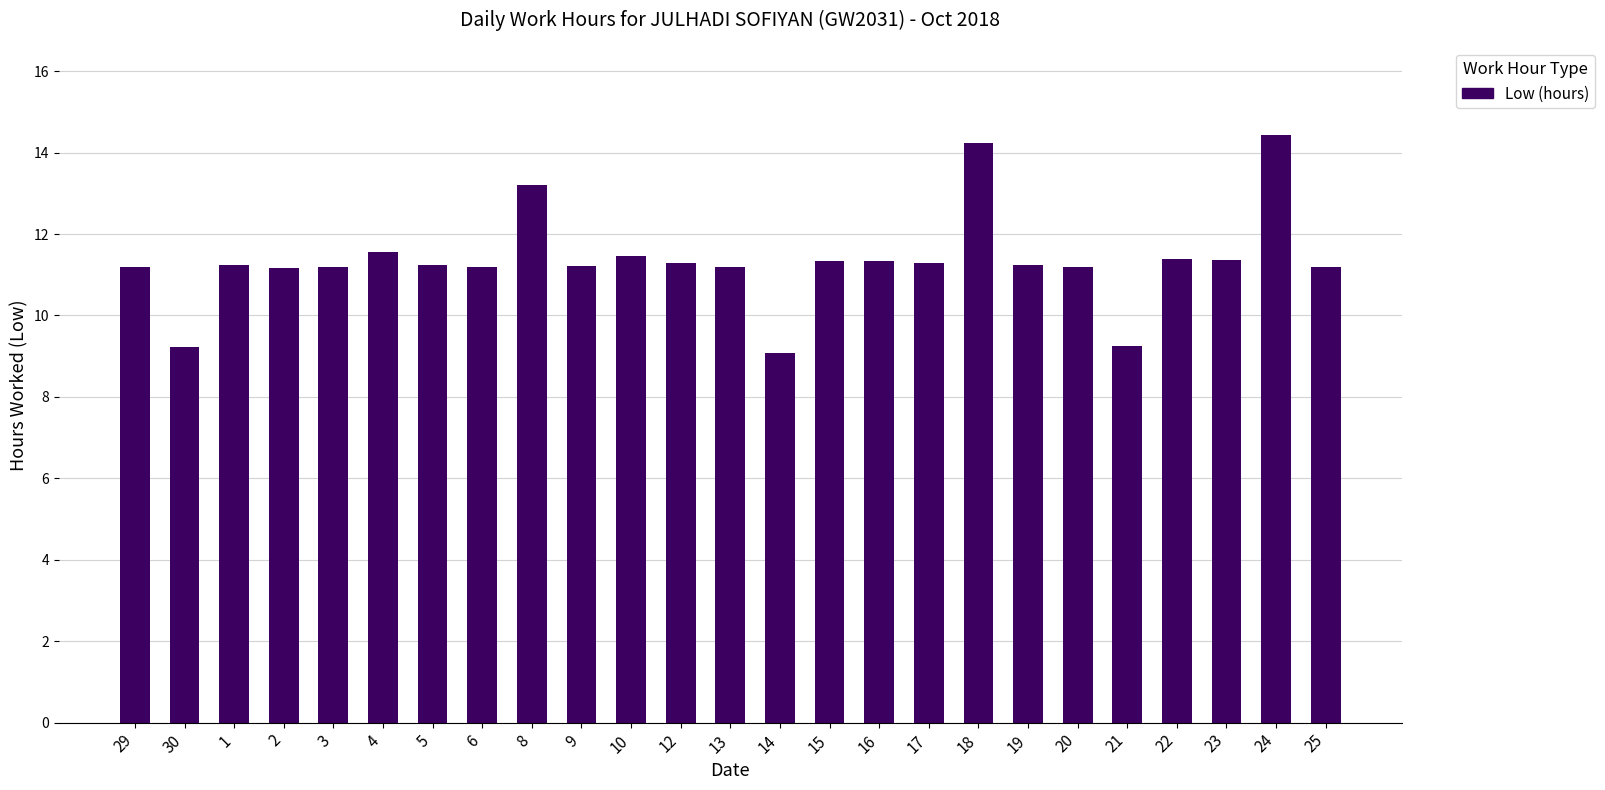

Between 8 and 1, which is larger?

8